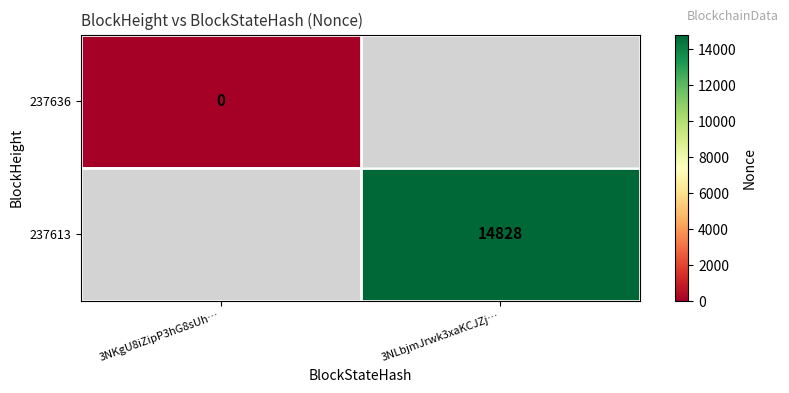

Is it true that 237613 equals 14828 at 3NLbjmJrwk3xaKCJZj…?

True